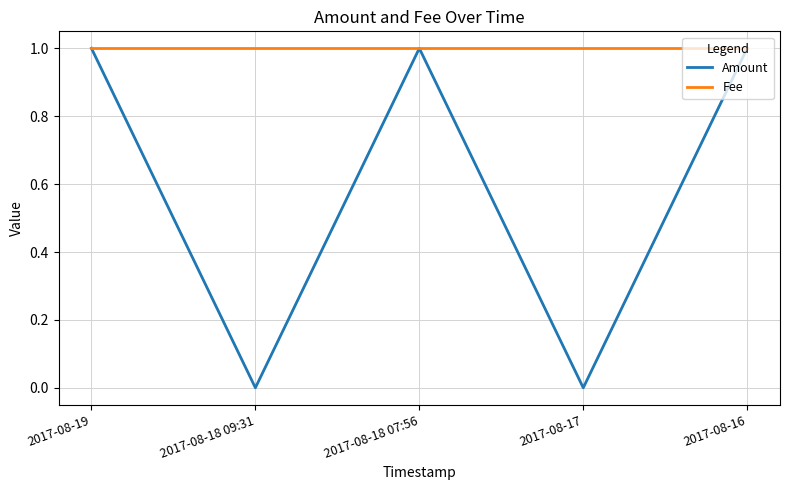

How many lines are shown in the chart?

2